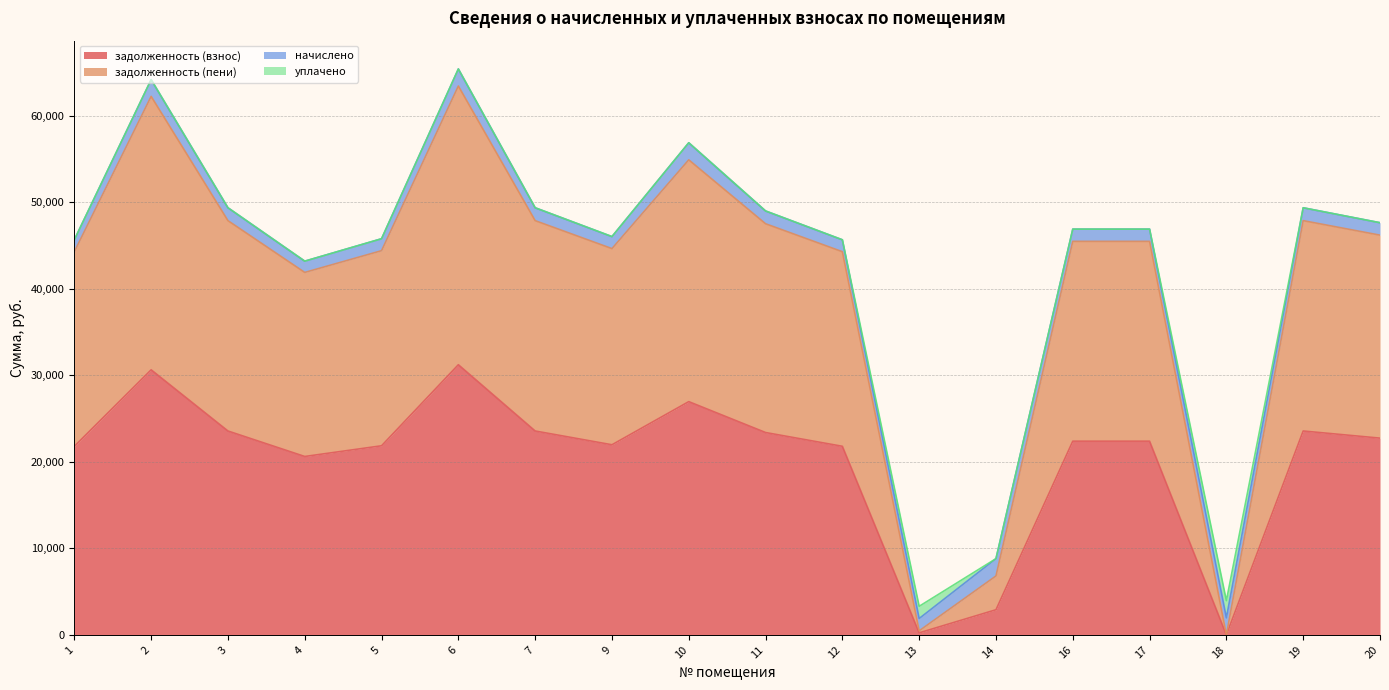

What is the maximum value for задолженность (взнос)?

31214.9